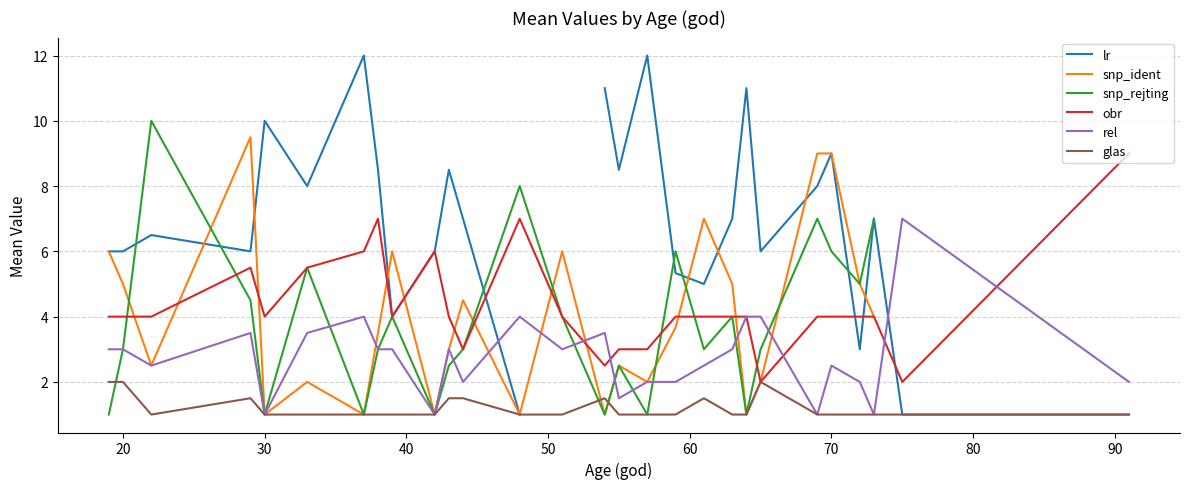

What is the minimum value shown in the chart?

1.0